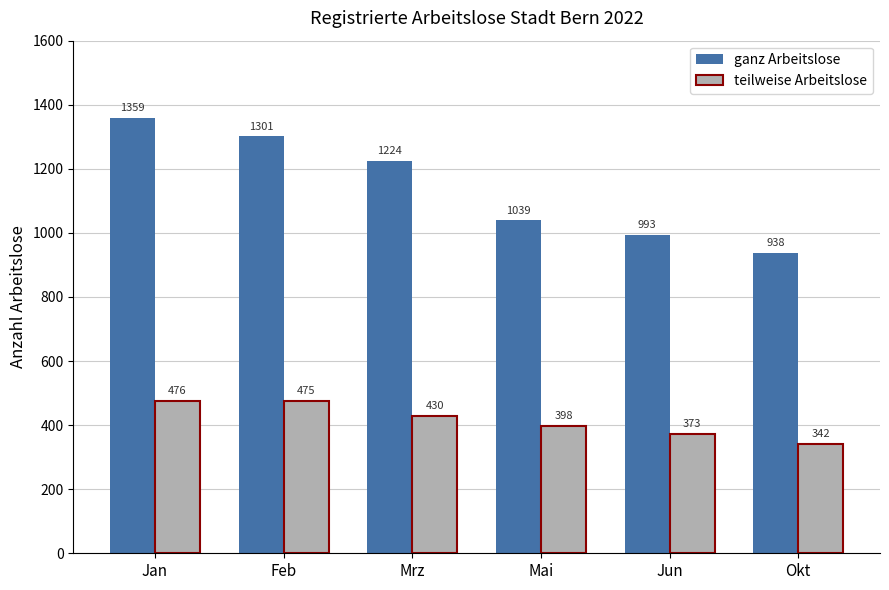

Is the value of ganz Arbeitslose at Jan greater than the value of teilweise Arbeitslose at Okt?

Yes